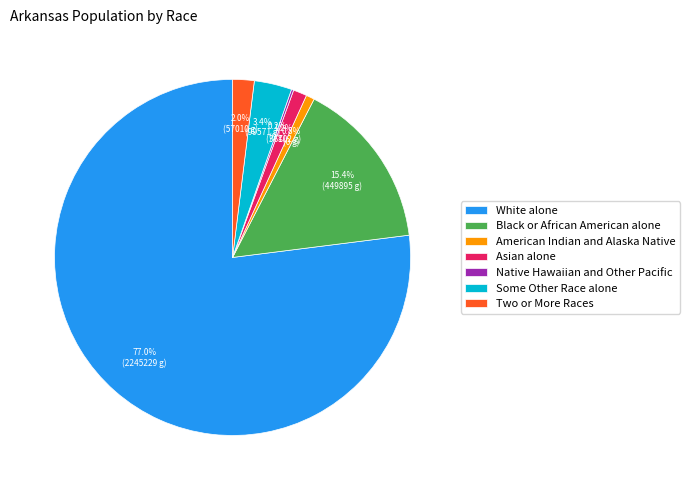

What percentage is NOT represented by Asian alone?

98.8%